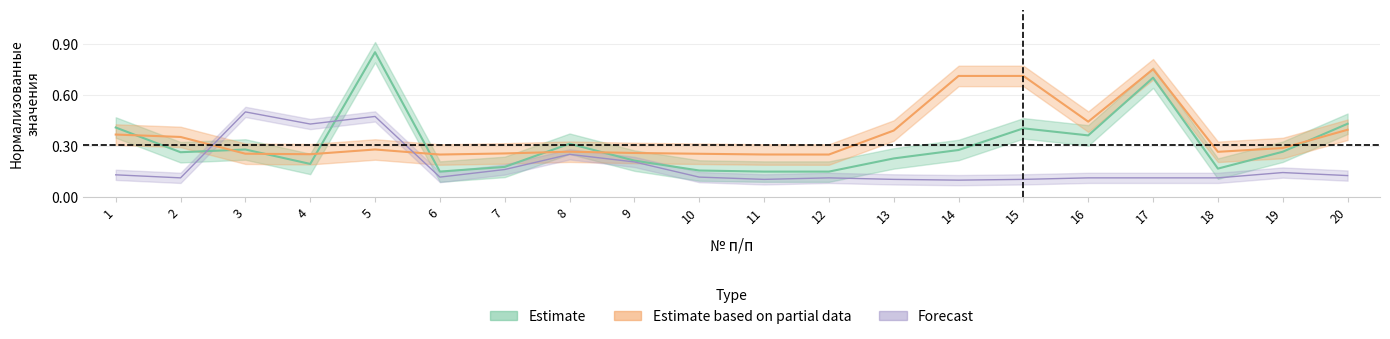

After their last crossing, which series has the higher values: Forecast or Estimate?

Estimate